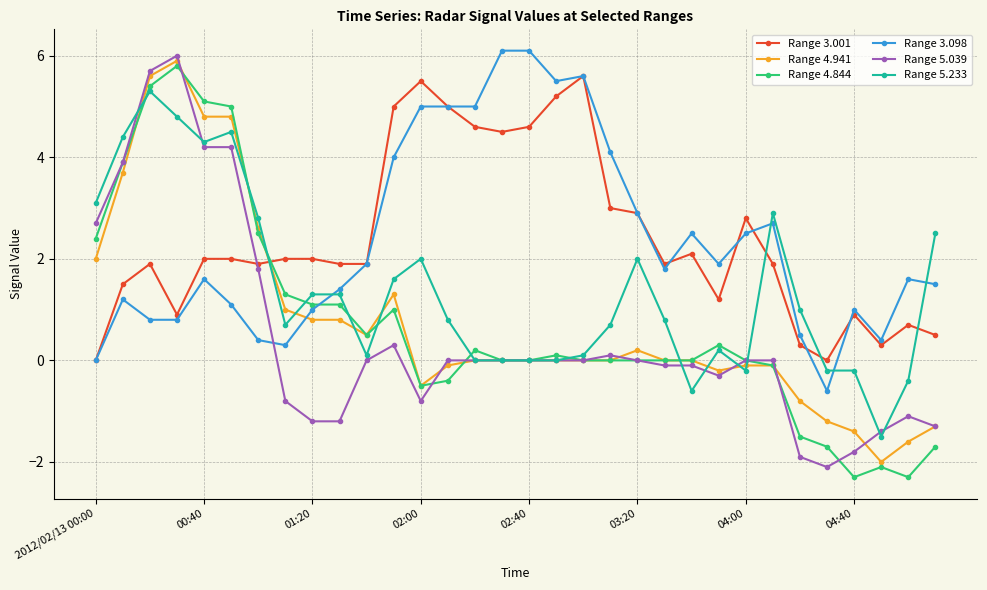

True or false: Range 4.844 has more than 1 points higher than both neighbors.

True